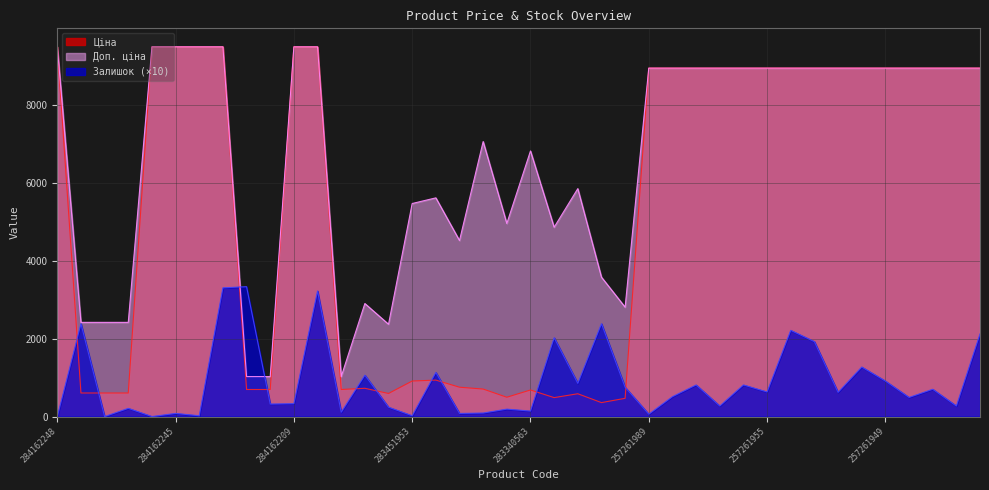

At which label is Доп. ціна closest to 5252?

283451953